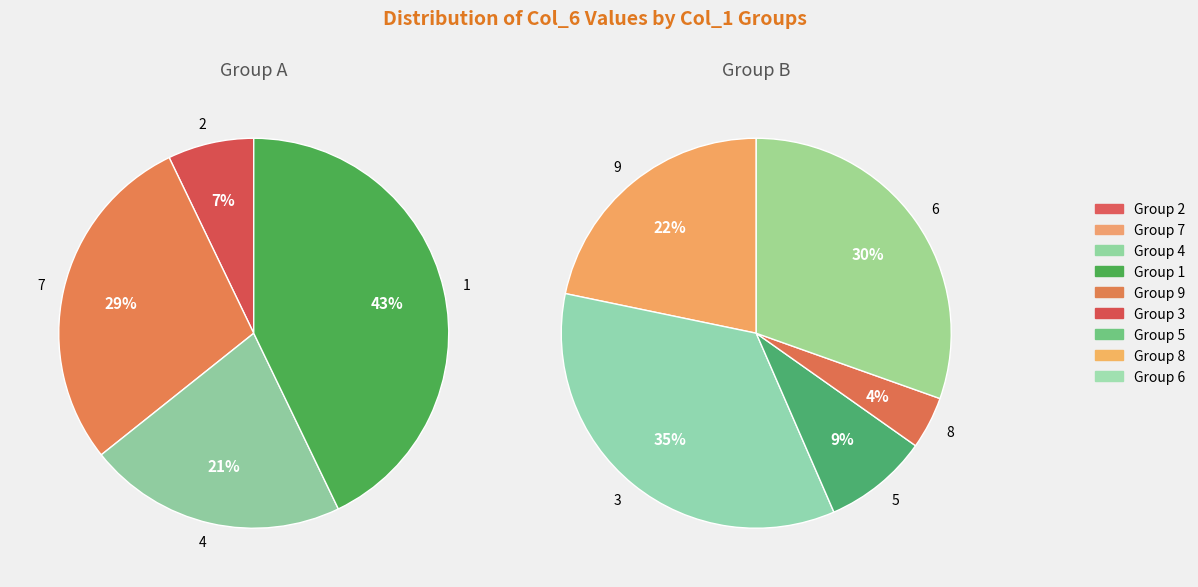

How many slices are in this pie chart?

9